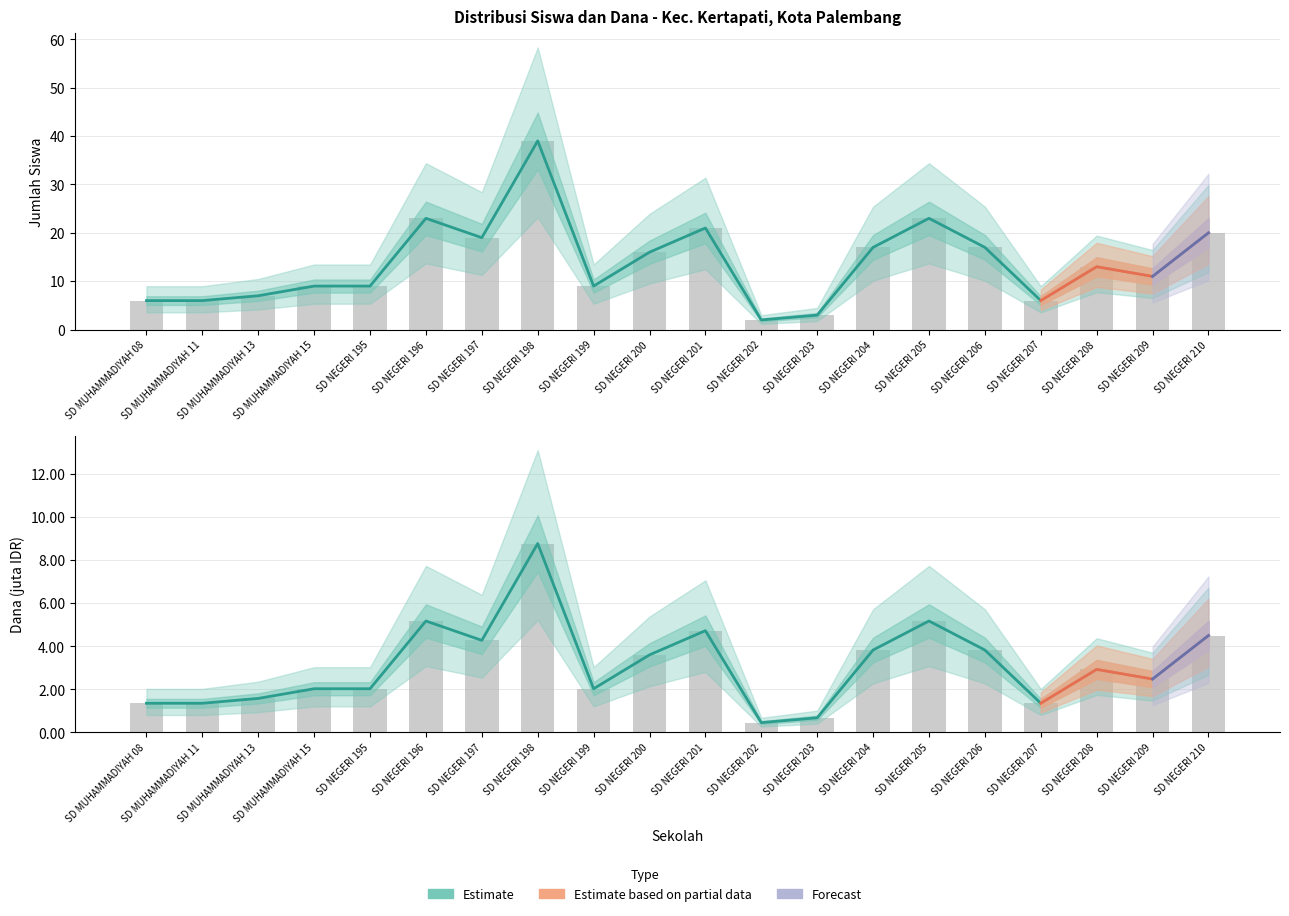

Where does the Siswa Disalurkan series first go above 13?

SD NEGERI 196